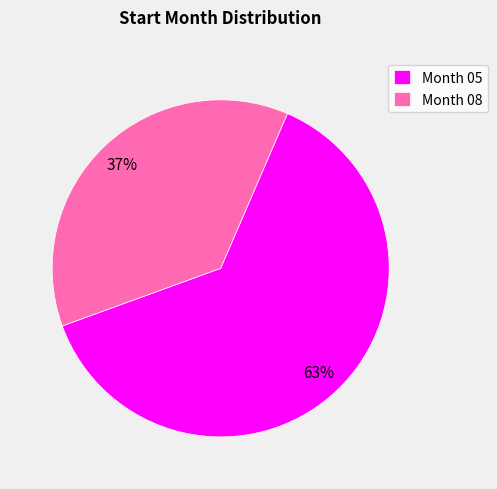

To the nearest percent, what is the difference between the largest and smallest slice percentages?

26%